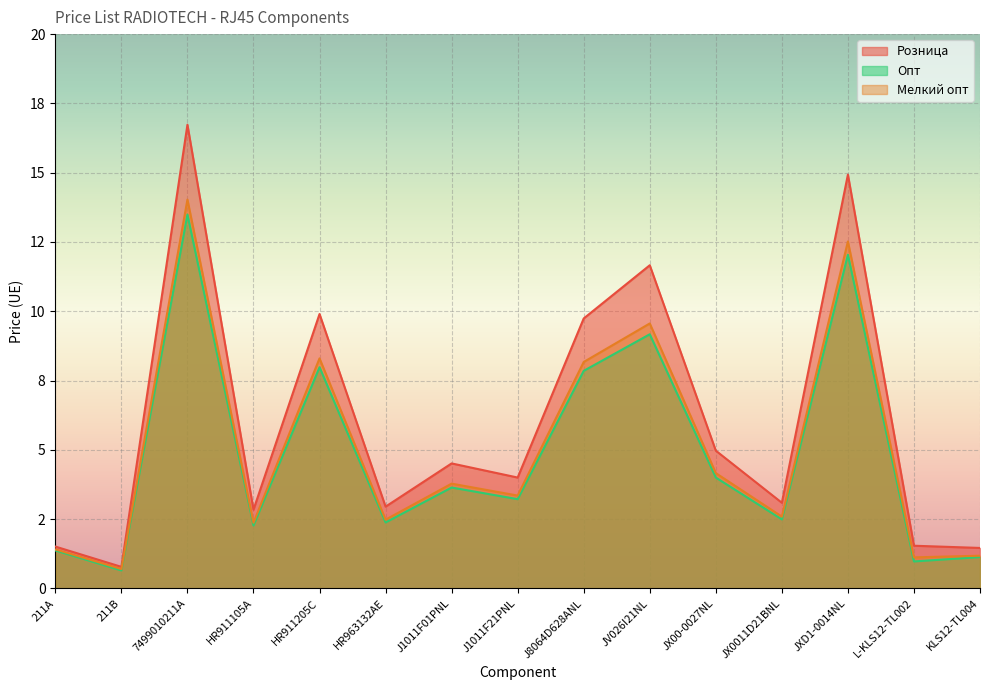

At which label does Розница first exceed 4?

7499010211A